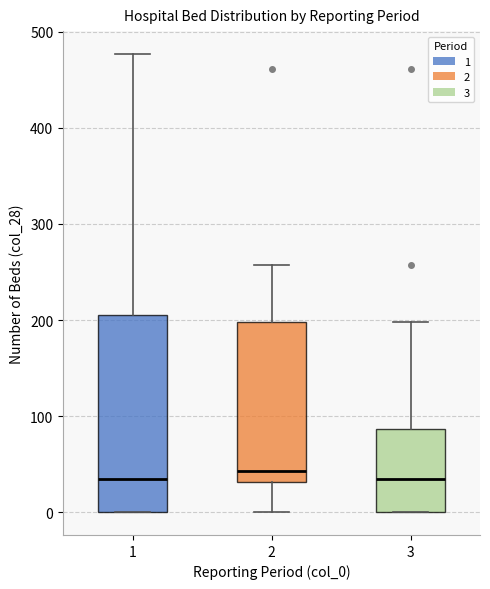

Reading left to right, read every box against the y-axis: the position of its median line, the range the box covers, and the ends of its whiskers. The values are not printed on the chart, so give them approximately, as read against the axis.

1: median 30, box 0 to 210, whiskers 0 to 480
2: median 40, box 30 to 200, whiskers 0 to 260
3: median 30, box 0 to 90, whiskers 0 to 200